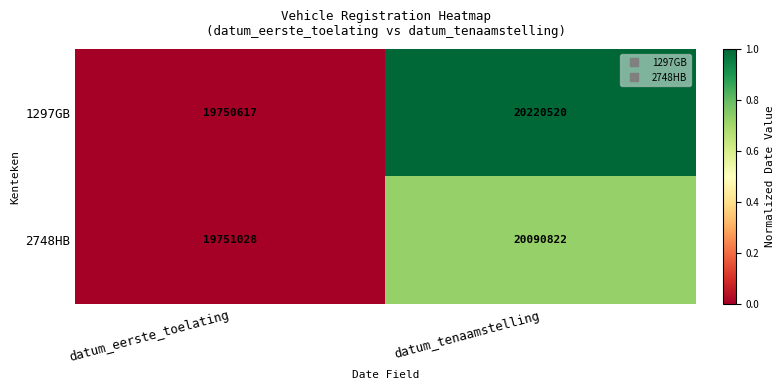

Read the 1297GB value at datum_eerste_toelating, to the nearest 100.

19750600